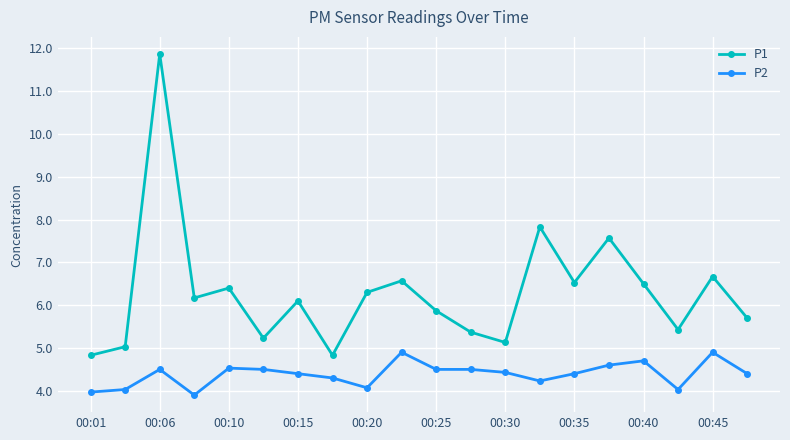

Reading left to right, what are all the values shown in this chart?

P1: 4.8	5.0	11.9	6.2	6.4	5.2	6.1	4.8	6.3	6.6	5.9	5.4	5.1	7.8	6.5	7.6	6.5	5.4	6.7	5.7
P2: 4.0	4.0	4.5	3.9	4.5	4.5	4.4	4.3	4.1	4.9	4.5	4.5	4.4	4.2	4.4	4.6	4.7	4.0	4.9	4.4